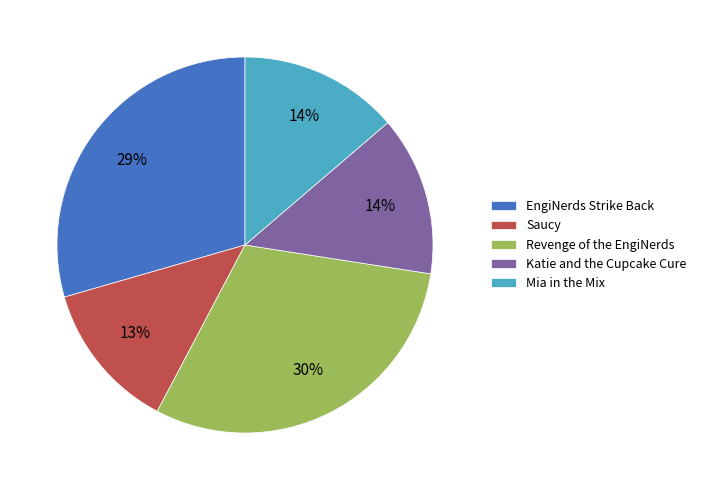

To the nearest percent, what is the difference between the largest and smallest slice percentages?

17%